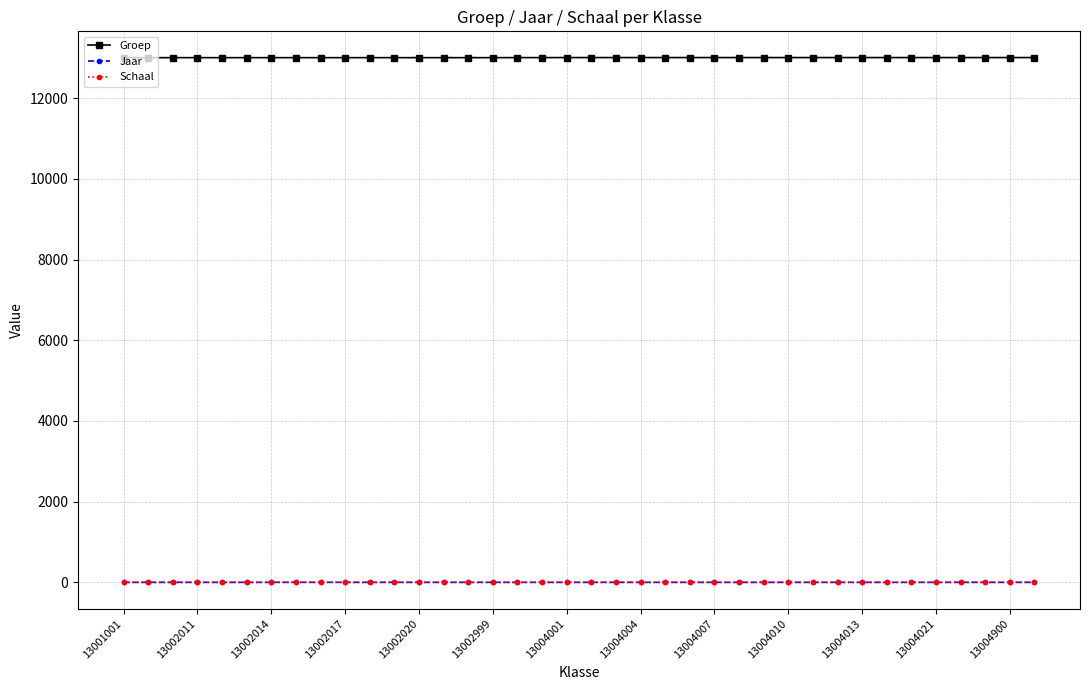

True or false: Groep and Schaal cross at least once.

False